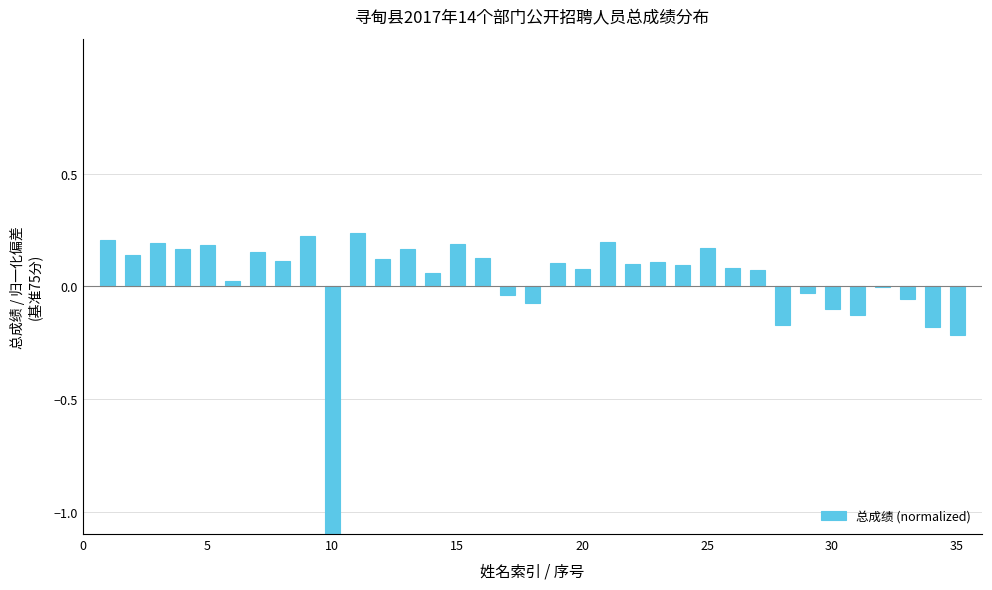

Reading left to right, extract all data points from this chart.

0.2	0.1	0.2	0.2	0.2	0.0	0.2	0.1	0.2	-1.2	0.2	0.1	0.2	0.1	0.2	0.1	-0.0	-0.1	0.1	0.1	0.2	0.1	0.1	0.1	0.2	0.1	0.1	-0.2	-0.0	-0.1	-0.1	-0.0	-0.1	-0.2	-0.2